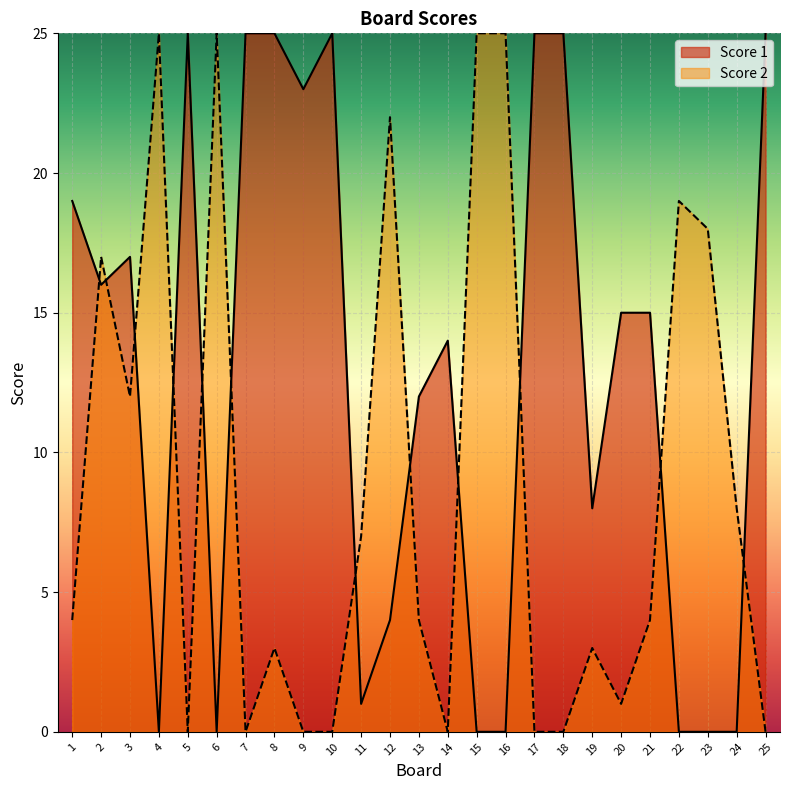

Which label corresponds to the largest value in the chart?

5